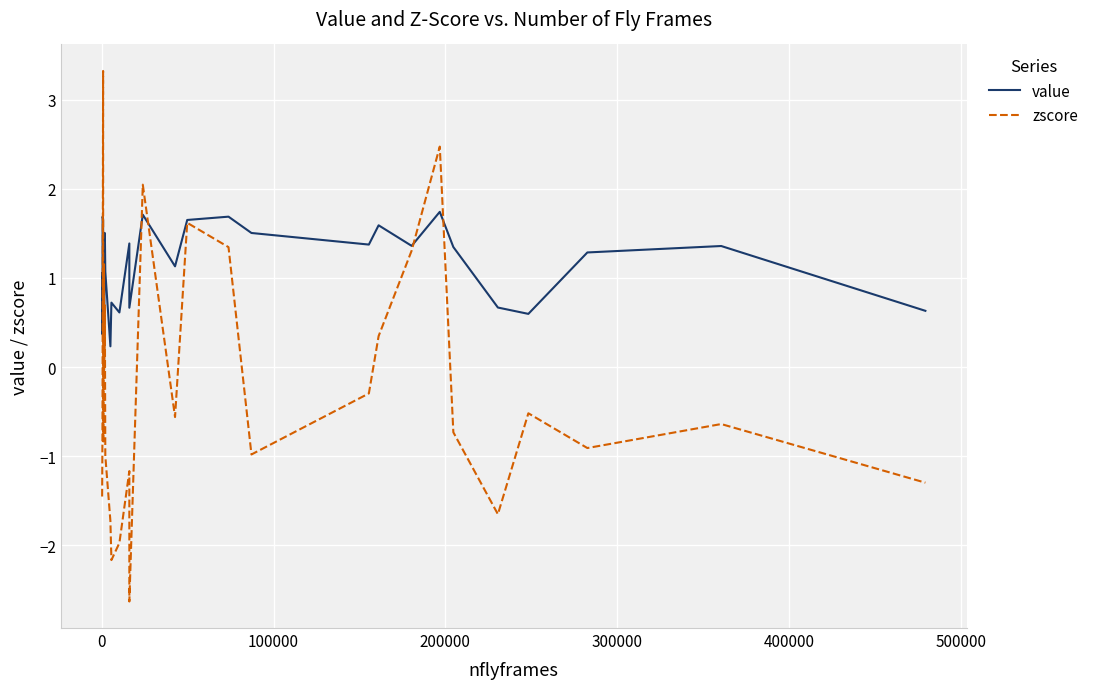

List the series in order of their peak value, lowest first.

value, zscore